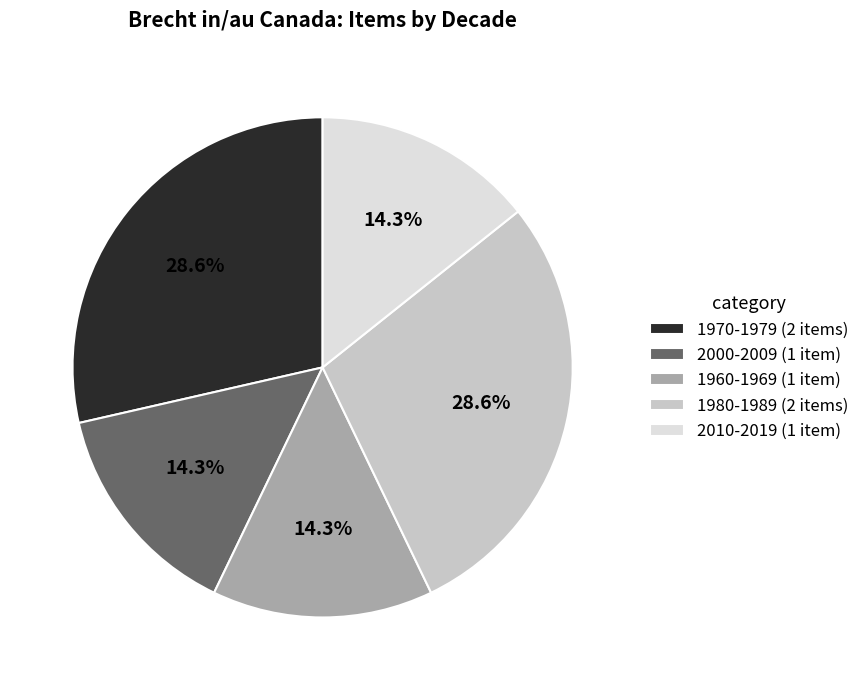

What is the total percentage of 2010-2019 (1 item) and 1970-1979 (2 items)?

42.9%